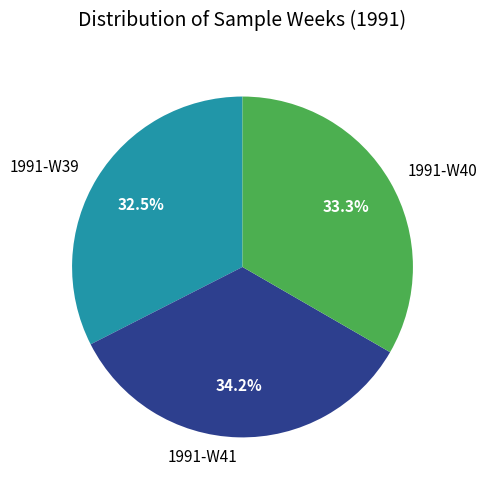

Rank the categories by value from highest to lowest.

1991-W41, 1991-W40, 1991-W39